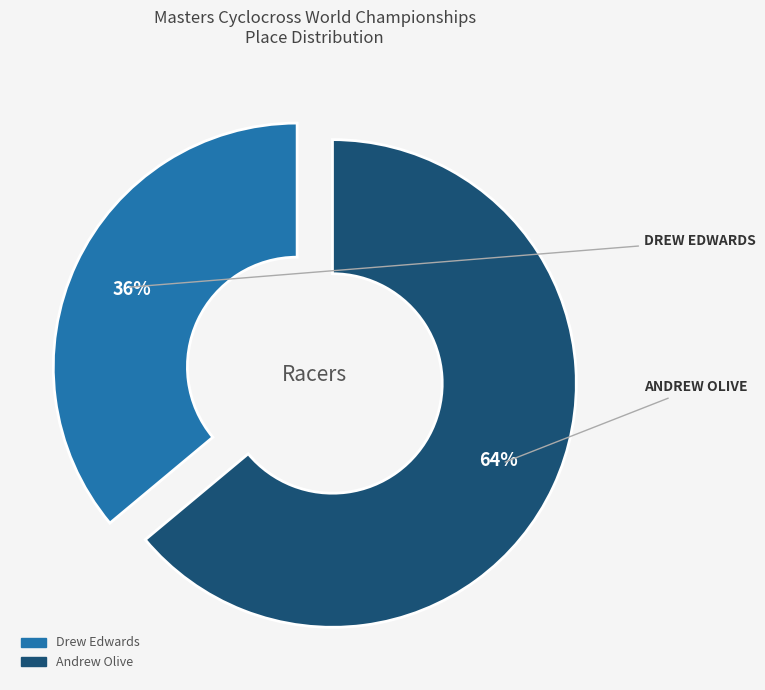

Does Drew Edwards account for over 50% of the chart?

No